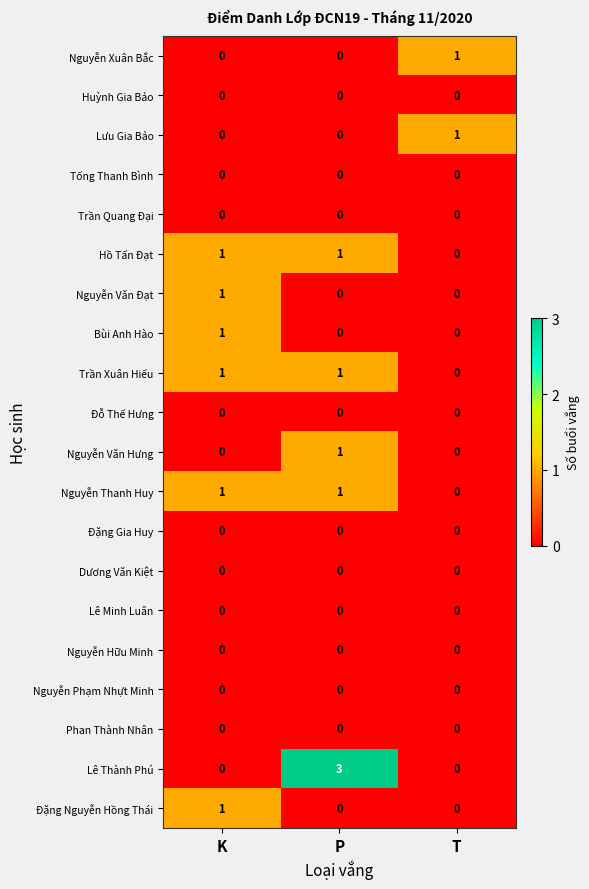

Which series changed the most between K and P?

Lê Thành Phú